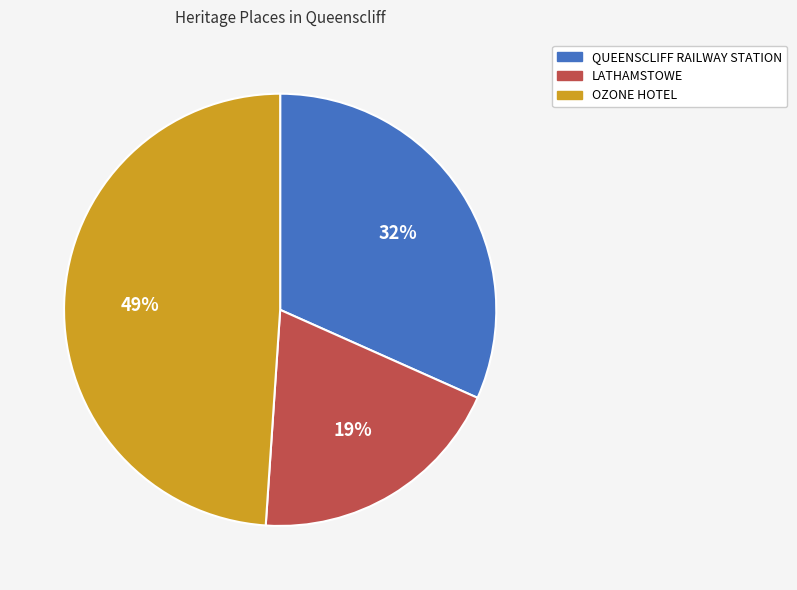

The QUEENSCLIFF RAILWAY STATION slice represents 40% of the pie. True or false?

False